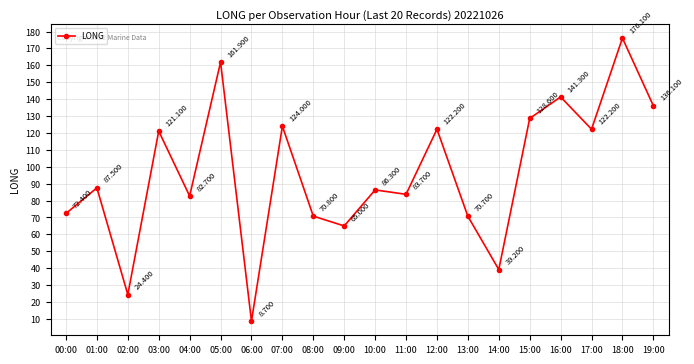

Approximately how many times larger is the value at 06:00 compared to 09:00?

0.1